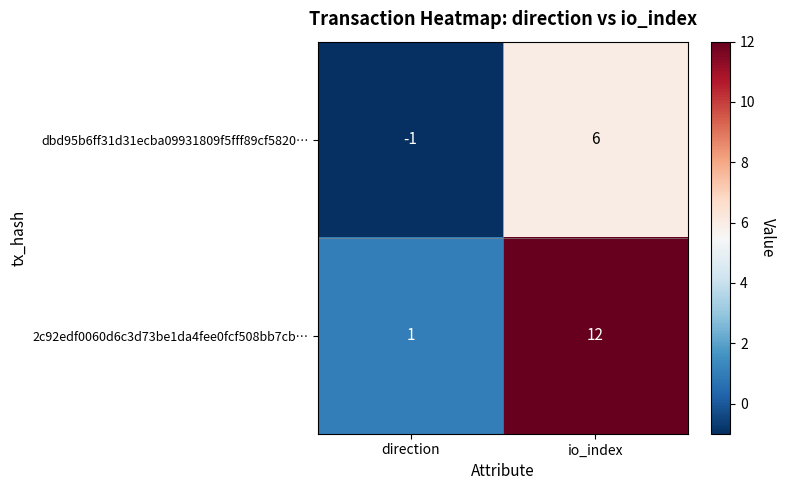

At which label is dbd95b6ff31d31ecba09931809f5fff89cf5820… closest to 2?

direction